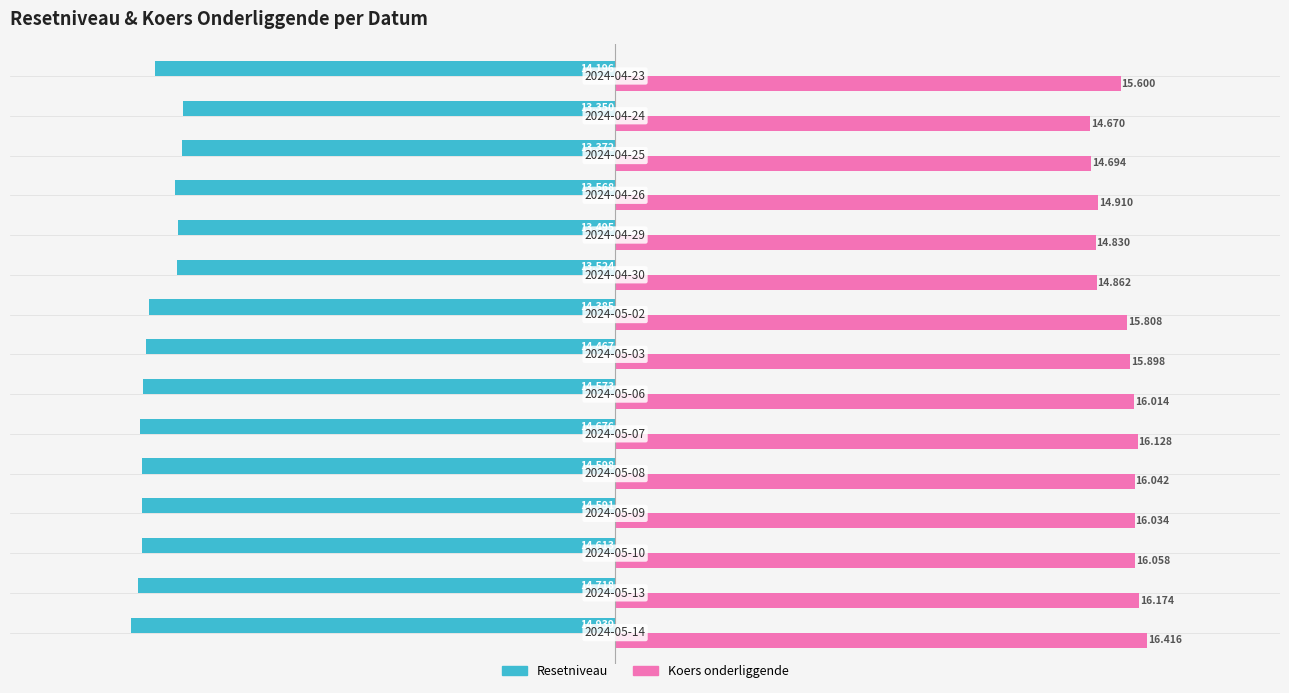

Which series has the largest total across all categories?

Koers onderliggende